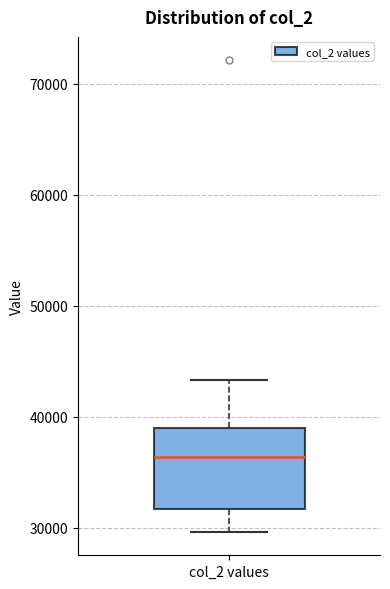

Transcribe this box plot: give where the median line is, the range the box spans, and where the two whiskers end, as read against the y-axis. The values are not printed on the chart, so give them approximately, as read against the axis.

median 36000, box 32000 to 39000, whiskers 30000 to 43000